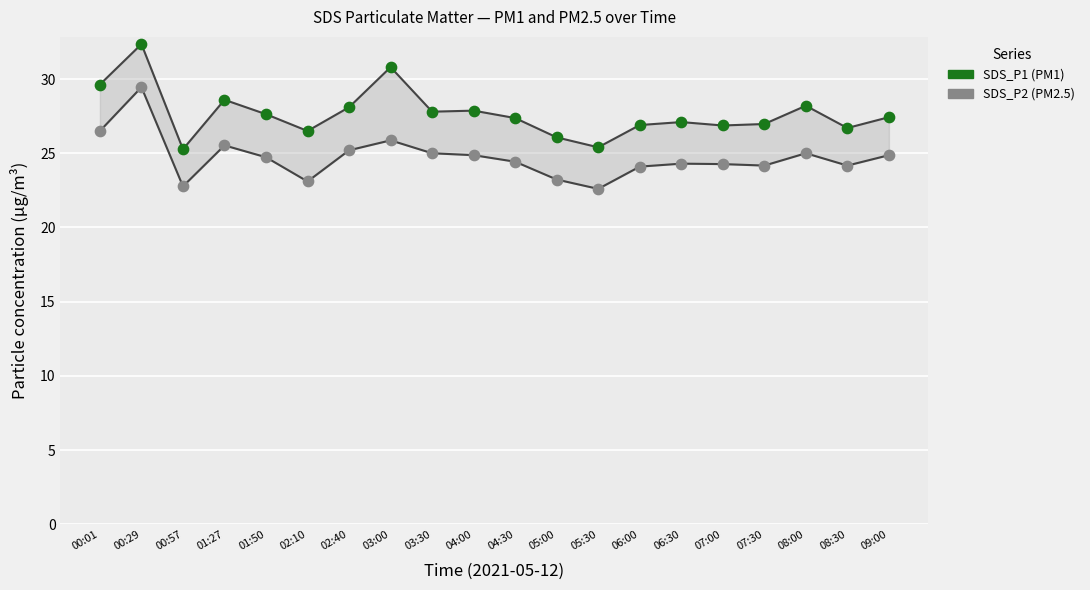

What are all the series names shown in the legend?

SDS_P1 (PM1), SDS_P2 (PM2.5)